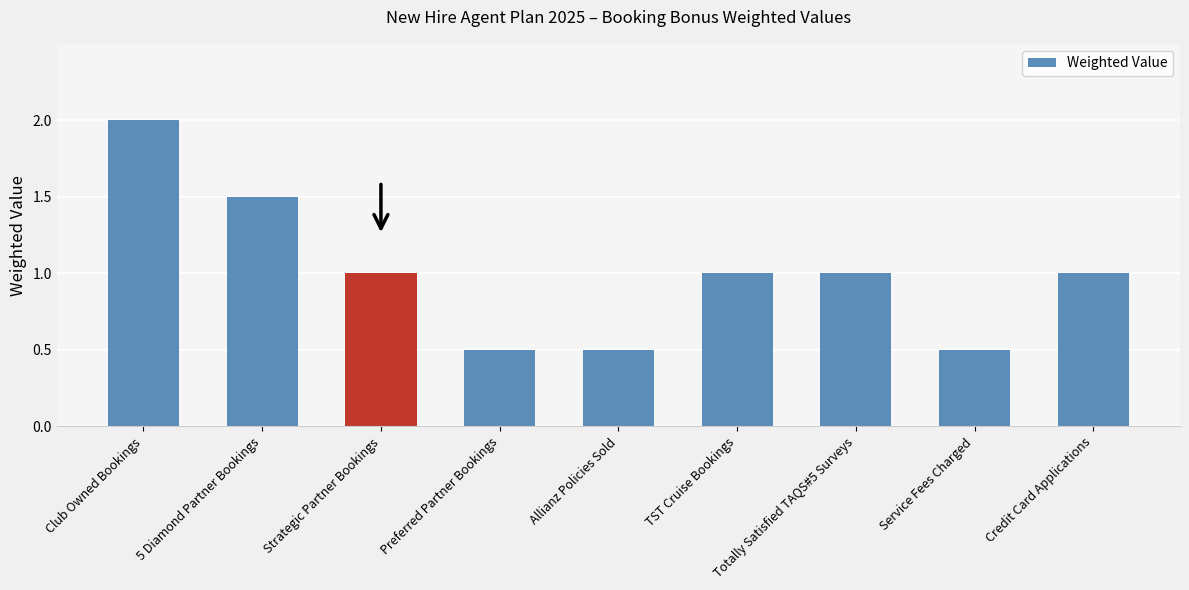

What is the change in value from Club Owned Bookings to Credit Card Applications?

-1.0